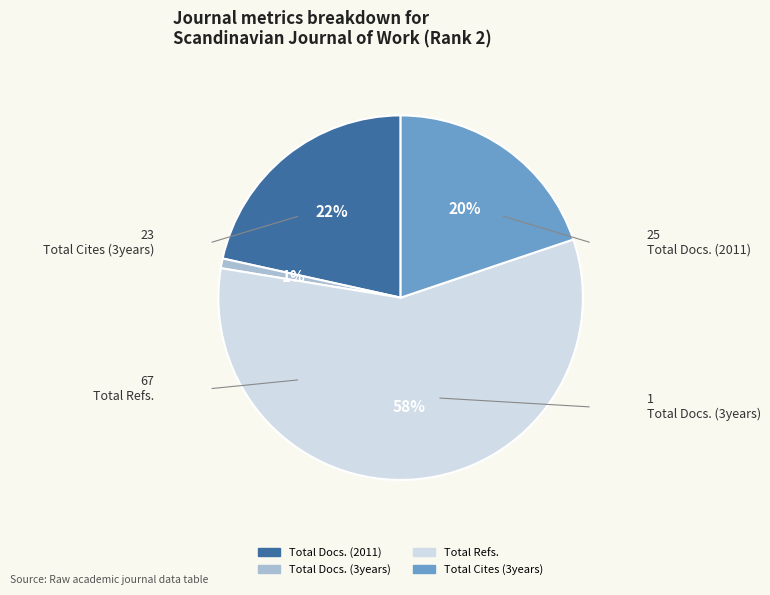

To the nearest percent, what percentage of the pie is Total Docs. (3years)?

1%